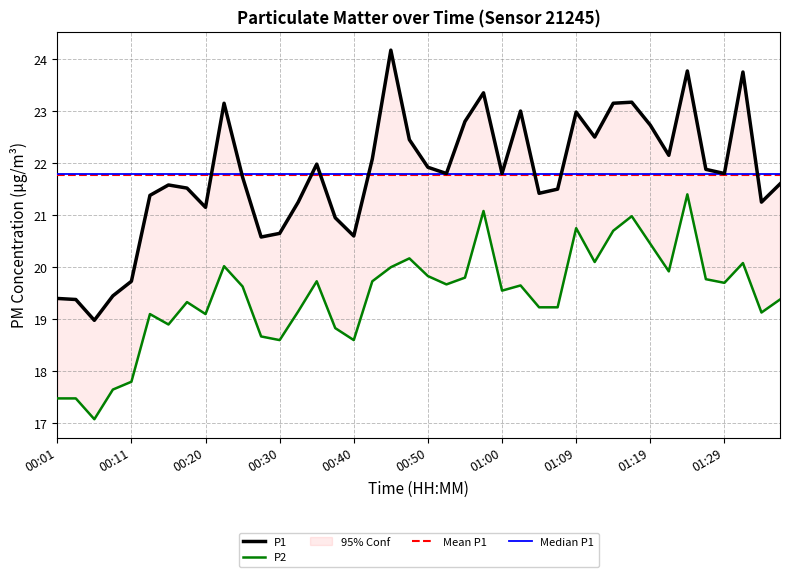

Between 00:45 and 00:06, which is larger?

00:45